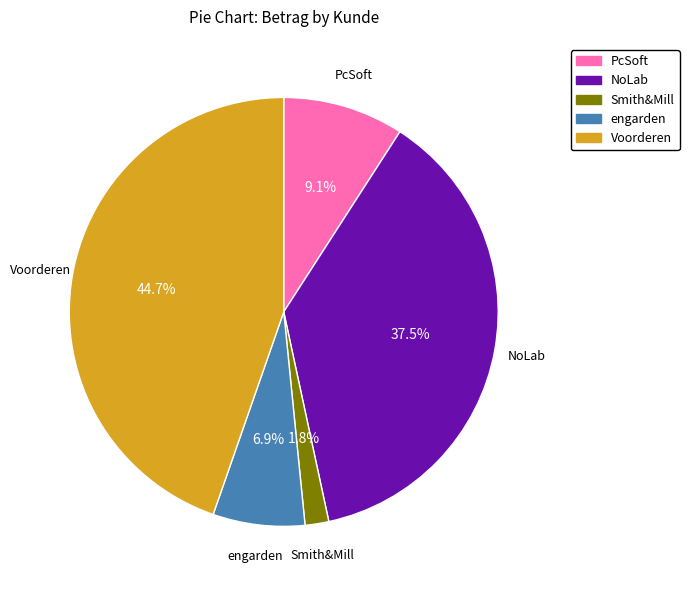

To the nearest percent, what percentage of the pie is PcSoft?

9%